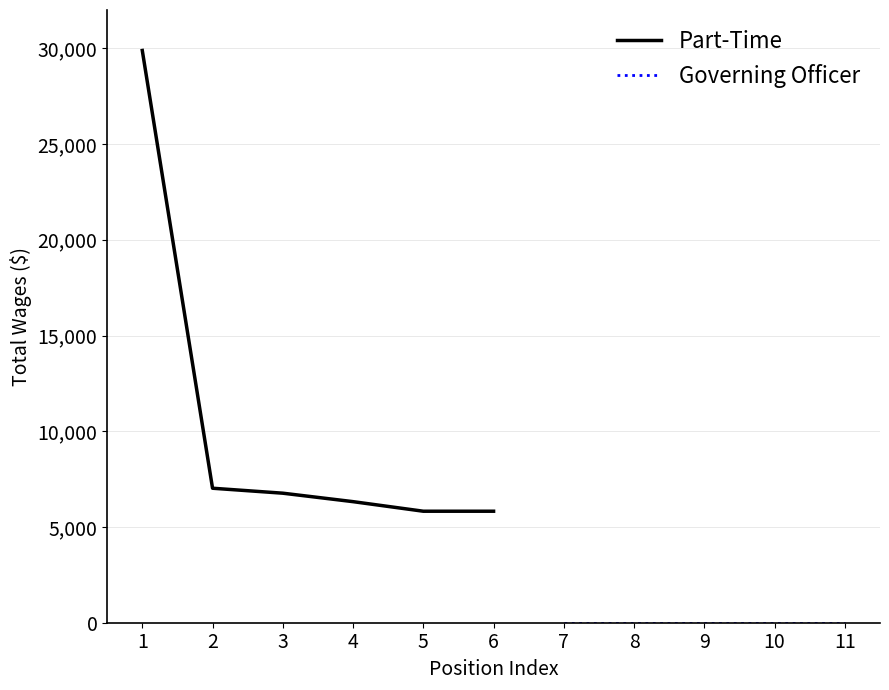

Is it true that the value at 6 is 9590?

False